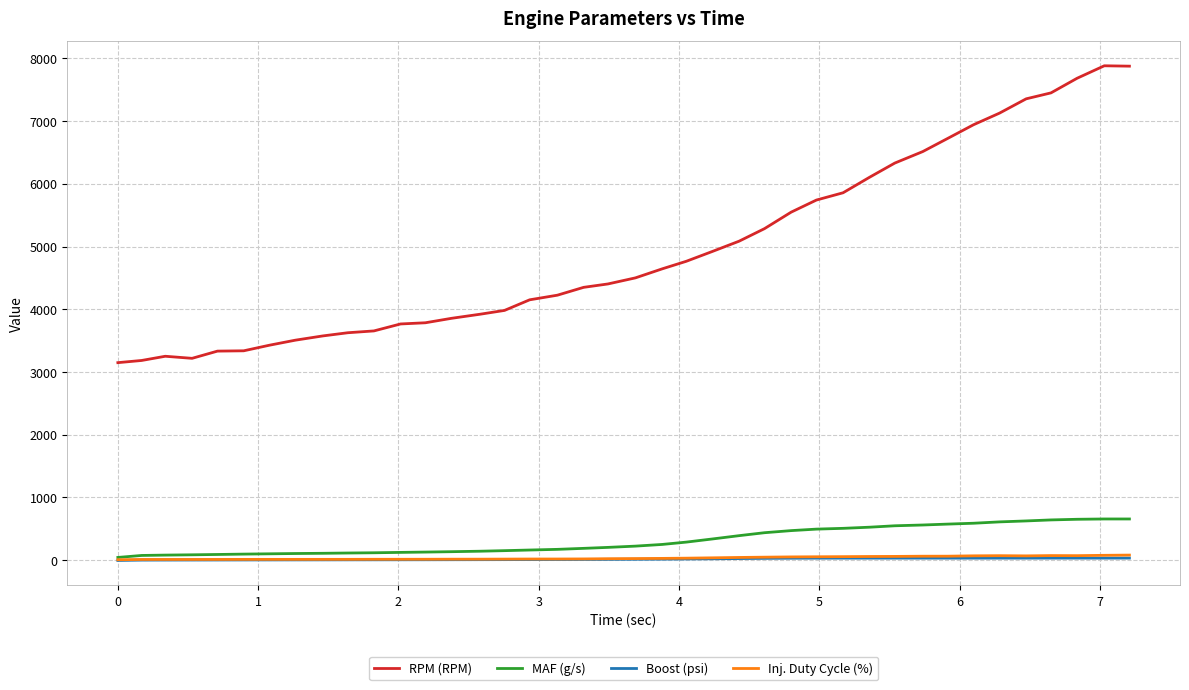

Which series has the largest range (max minus min)?

RPM (RPM)